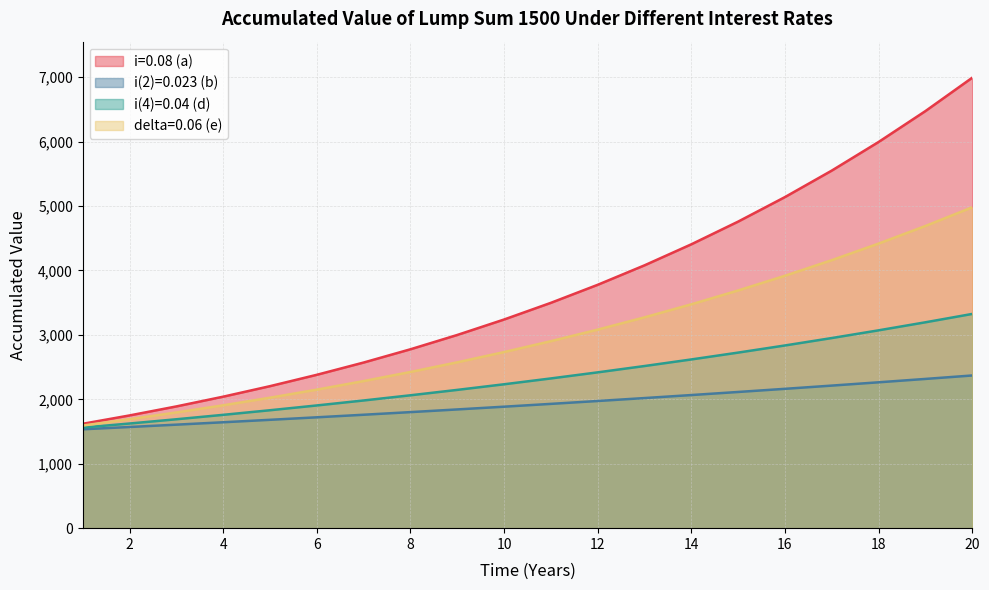

Does the chart display data point markers on the line(s)?

No